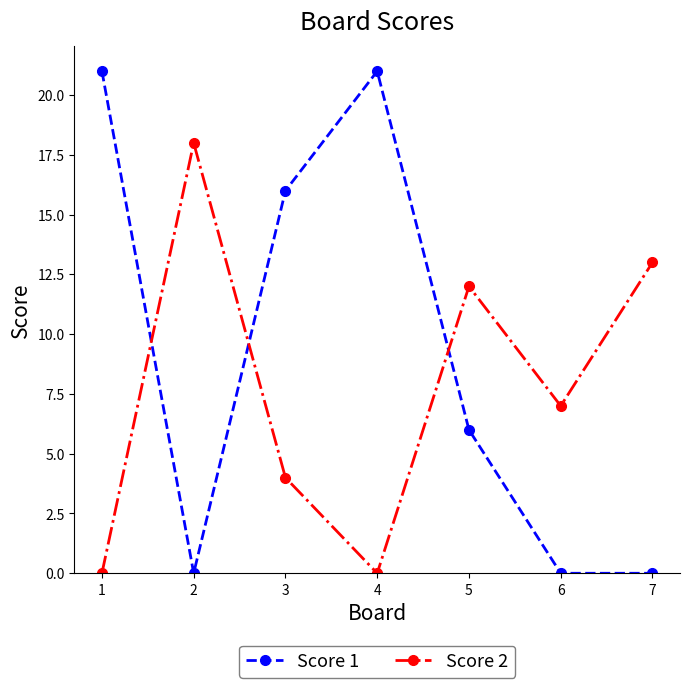

What is the difference between the maximum and minimum values in the Score 1 series?

21